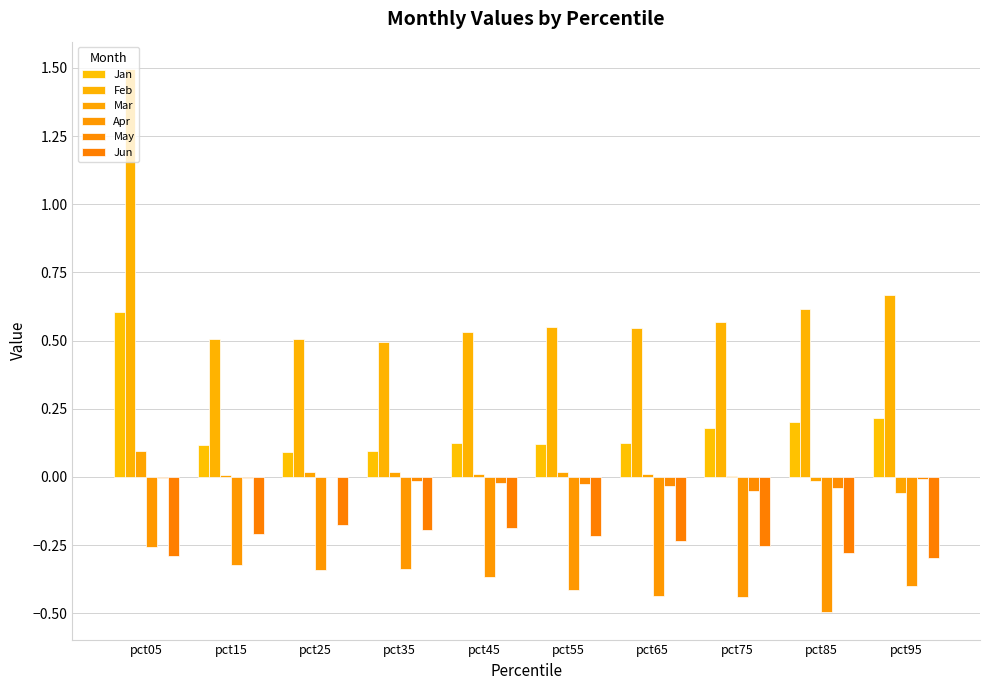

Does the chart contain stacked bars?

No